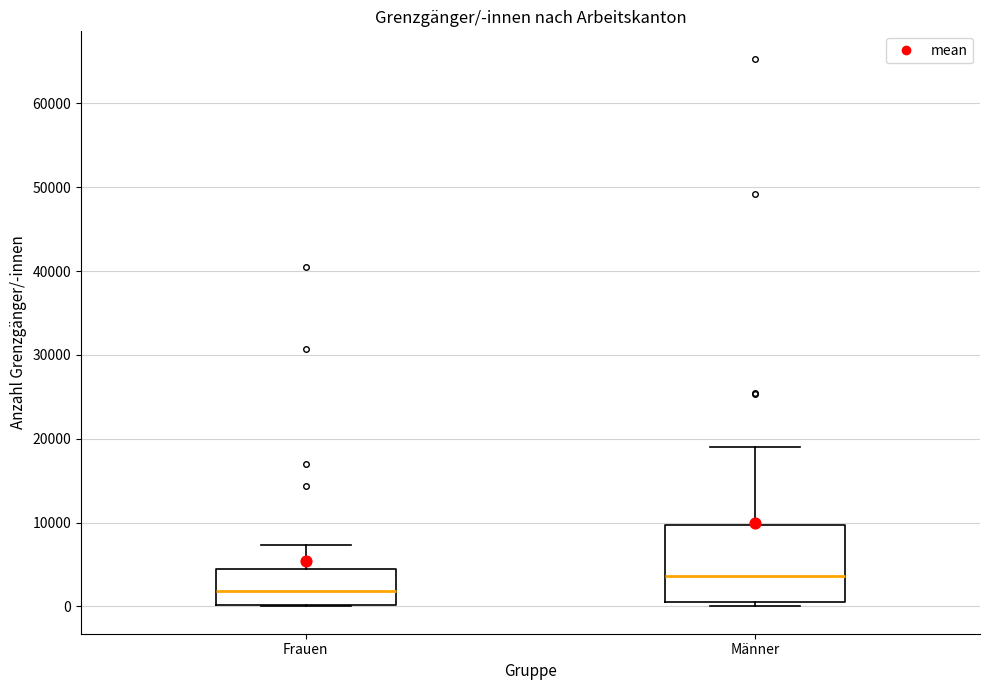

Where is the upper edge of the box for Frauen on the y-axis? The values are not printed on the chart, so give them approximately, as read against the axis.

4000